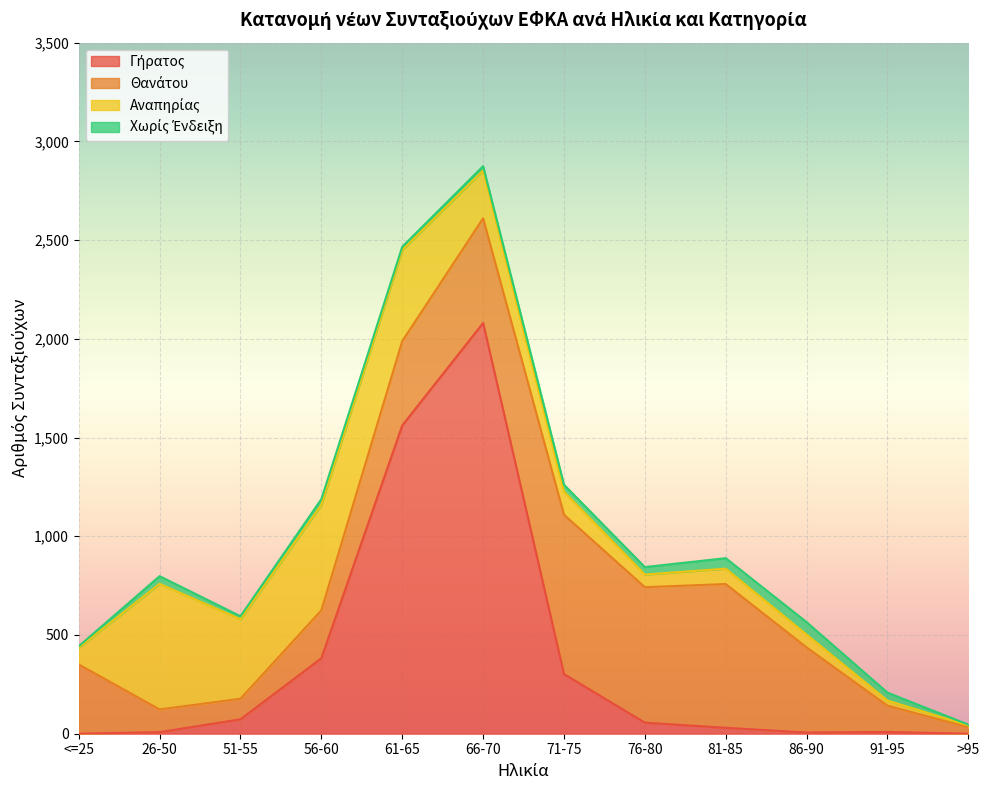

What is the value of the Θανάτου point at the 9th from the left?

728